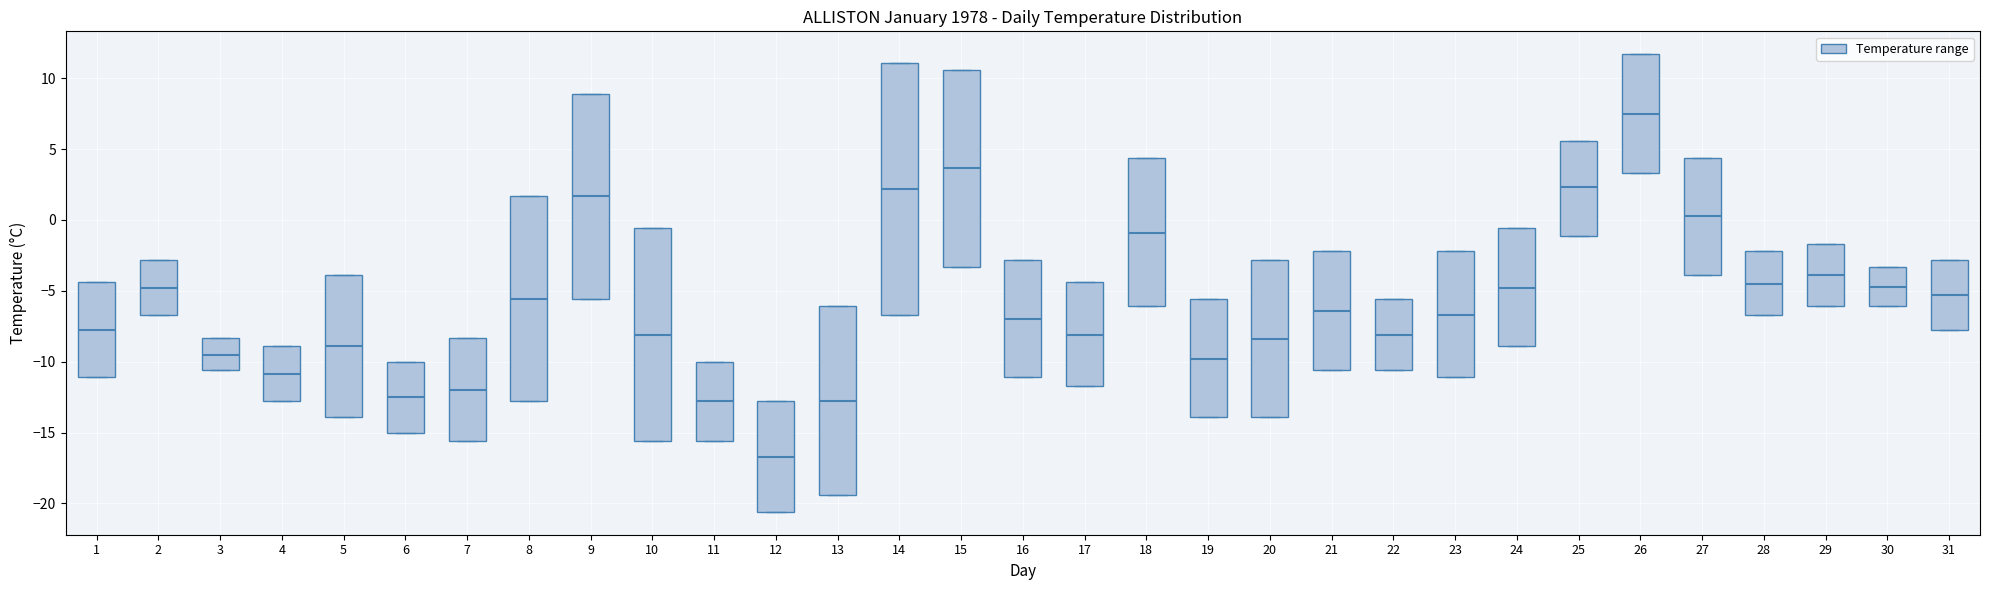

Reading left to right, transcribe this box plot: for each box, give where its median line is, the range the box spans, and where its two whiskers end, as read against the y-axis. The values are not printed on the chart, so give them approximately, as read against the axis.

1: median -8.0, box -11.0 to -4.5, whiskers -11.0 to -4.5
2: median -5.0, box -6.5 to -3.0, whiskers -6.5 to -3.0
3: median -9.5, box -10.5 to -8.5, whiskers -10.5 to -8.5
4: median -11.0, box -13.0 to -9.0, whiskers -13.0 to -9.0
5: median -9.0, box -14.0 to -4.0, whiskers -14.0 to -4.0
6: median -12.5, box -15.0 to -10.0, whiskers -15.0 to -10.0
7: median -12.0, box -15.5 to -8.5, whiskers -15.5 to -8.5
8: median -5.5, box -13.0 to 1.5, whiskers -13.0 to 1.5
9: median 1.5, box -5.5 to 9.0, whiskers -5.5 to 9.0
10: median -8.0, box -15.5 to -0.5, whiskers -15.5 to -0.5
11: median -13.0, box -15.5 to -10.0, whiskers -15.5 to -10.0
12: median -16.5, box -20.5 to -13.0, whiskers -20.5 to -13.0
13: median -13.0, box -19.5 to -6.0, whiskers -19.5 to -6.0
14: median 2.0, box -6.5 to 11.0, whiskers -6.5 to 11.0
15: median 3.5, box -3.5 to 10.5, whiskers -3.5 to 10.5
16: median -7.0, box -11.0 to -3.0, whiskers -11.0 to -3.0
17: median -8.0, box -11.5 to -4.5, whiskers -11.5 to -4.5
18: median -1.0, box -6.0 to 4.5, whiskers -6.0 to 4.5
19: median -10.0, box -14.0 to -5.5, whiskers -14.0 to -5.5
20: median -8.5, box -14.0 to -3.0, whiskers -14.0 to -3.0
21: median -6.5, box -10.5 to -2.0, whiskers -10.5 to -2.0
22: median -8.0, box -10.5 to -5.5, whiskers -10.5 to -5.5
23: median -6.5, box -11.0 to -2.0, whiskers -11.0 to -2.0
24: median -5.0, box -9.0 to -0.5, whiskers -9.0 to -0.5
25: median 2.5, box -1.0 to 5.5, whiskers -1.0 to 5.5
26: median 7.5, box 3.5 to 11.5, whiskers 3.5 to 11.5
27: median 0.5, box -4.0 to 4.5, whiskers -4.0 to 4.5
28: median -4.5, box -6.5 to -2.0, whiskers -6.5 to -2.0
29: median -4.0, box -6.0 to -1.5, whiskers -6.0 to -1.5
30: median -4.5, box -6.0 to -3.5, whiskers -6.0 to -3.5
31: median -5.5, box -8.0 to -3.0, whiskers -8.0 to -3.0